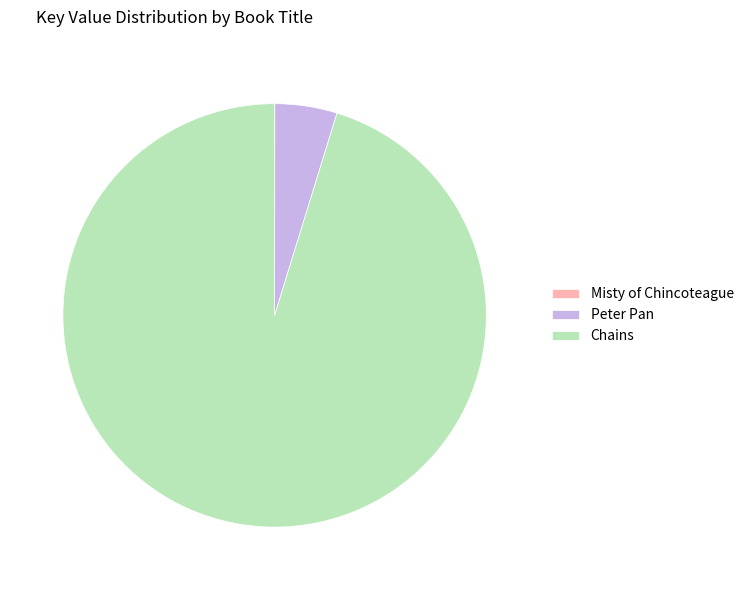

Does Peter Pan represent more than half of the total?

No